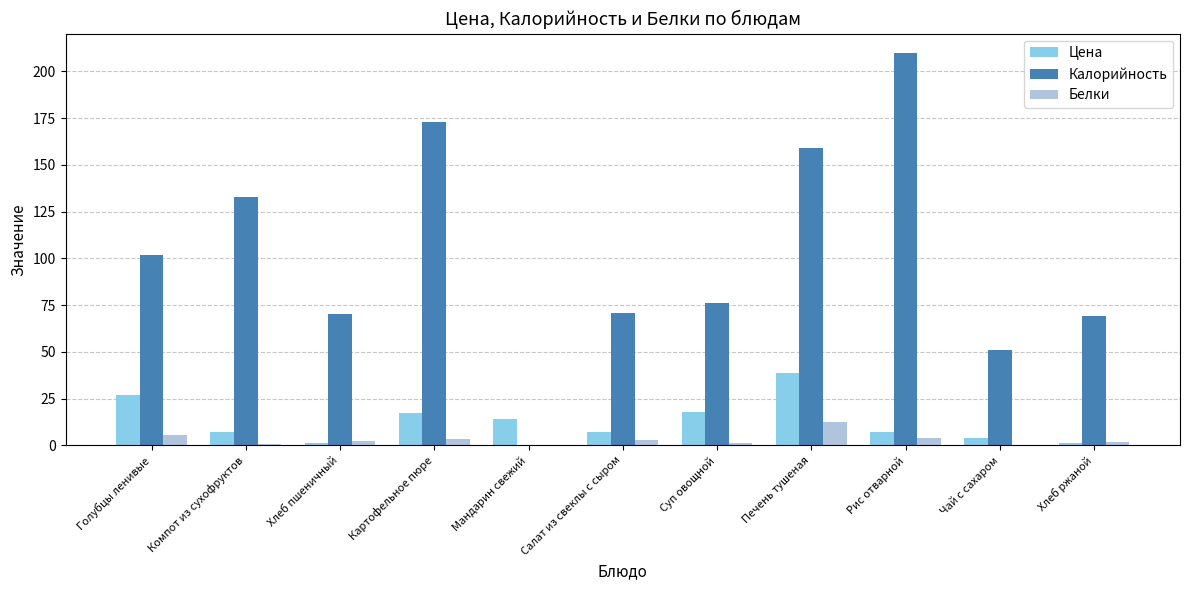

What are all the series names shown in the legend?

Цена, Калорийность, Белки